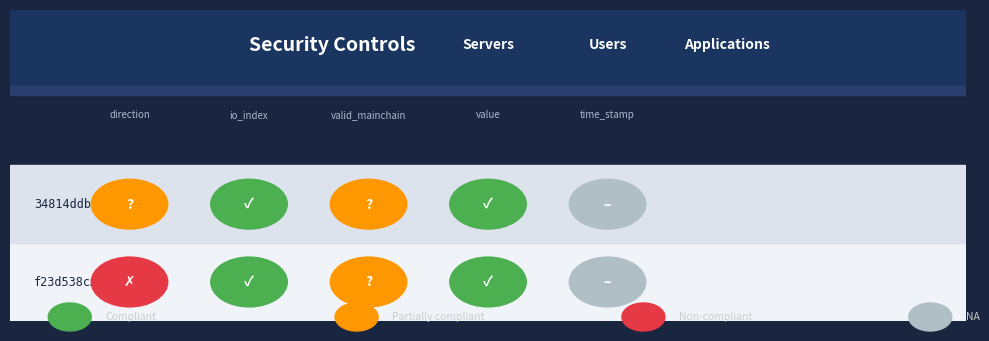

Which has a higher value, value or time_stamp?

time_stamp